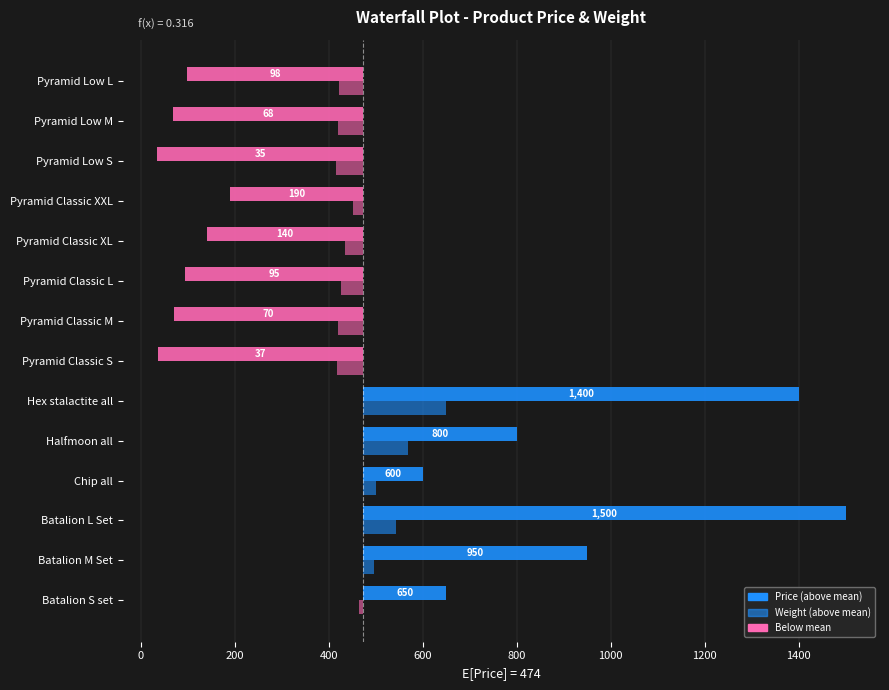

What is the difference between the maximum and minimum values in the Weight series?

234.7